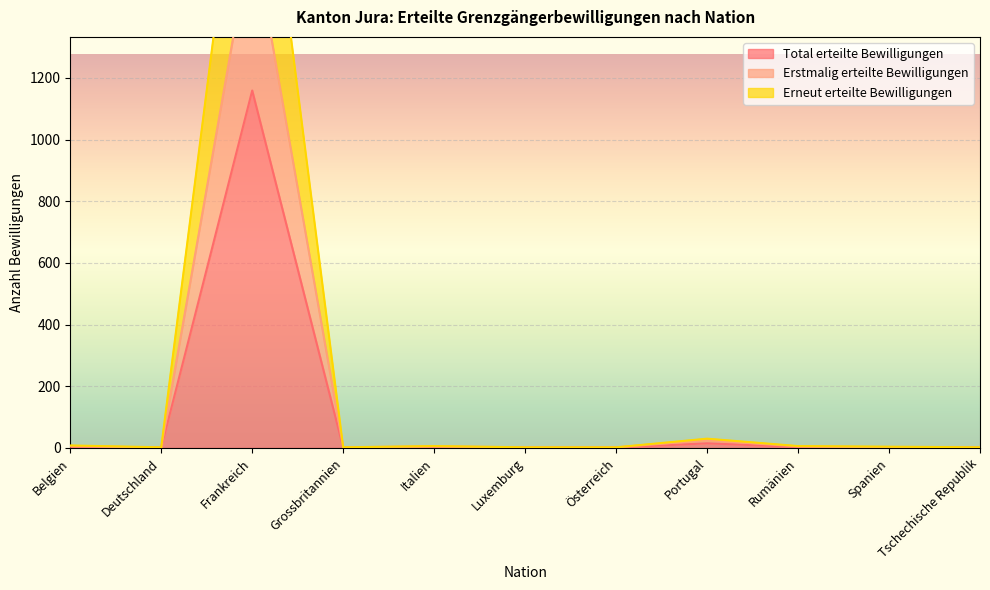

What is the label of the 9th point from the left?

Rumänien